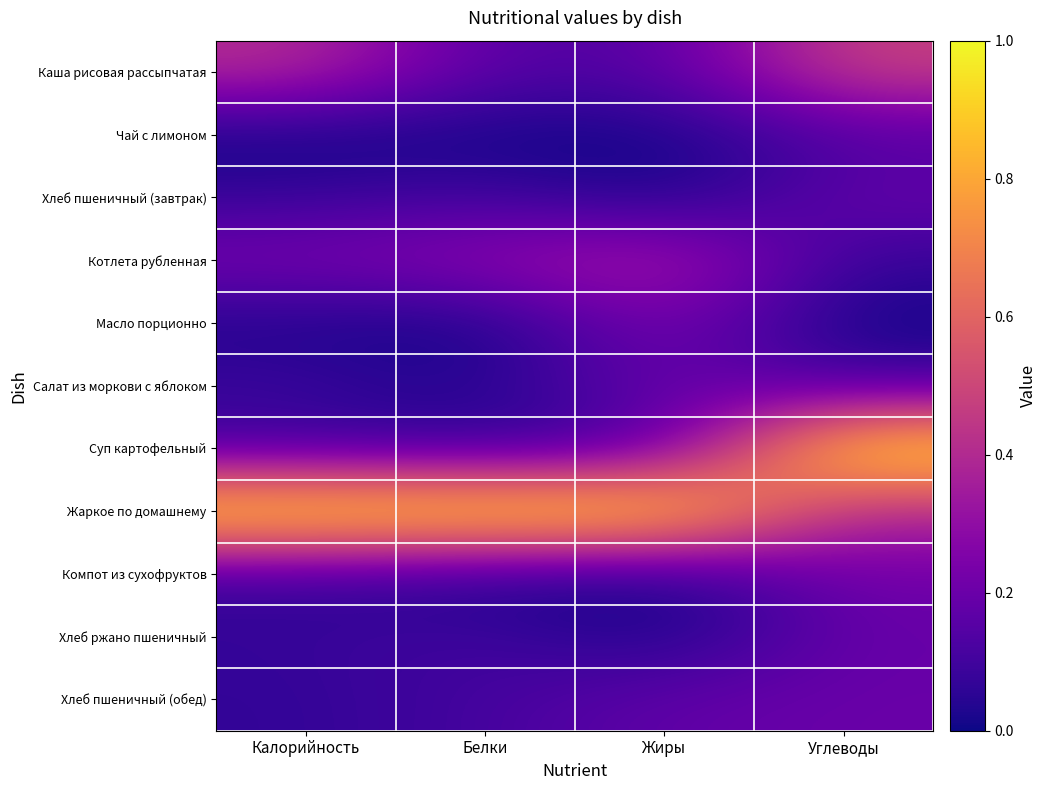

At Жиры, list the series in order from largest to smallest.

Жаркое по домашнему, Котлета рубленная, Масло порционно, Салат из моркови с яблоком, Хлеб пшеничный (обед), Каша рисовая рассыпчатая, Суп картофельный, Хлеб ржано пшеничный, Чай с лимоном, Компот из сухофруктов, Хлеб пшеничный (завтрак)